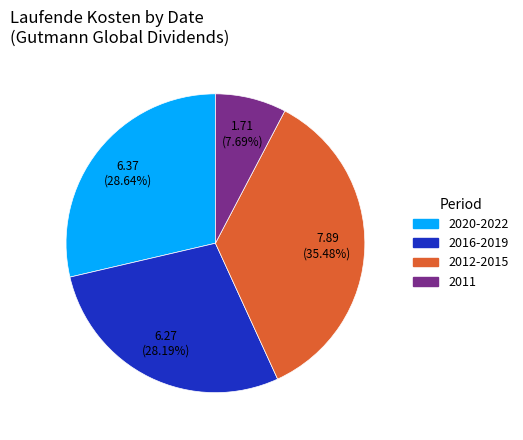

Which category has the biggest portion of the pie?

2012-2015